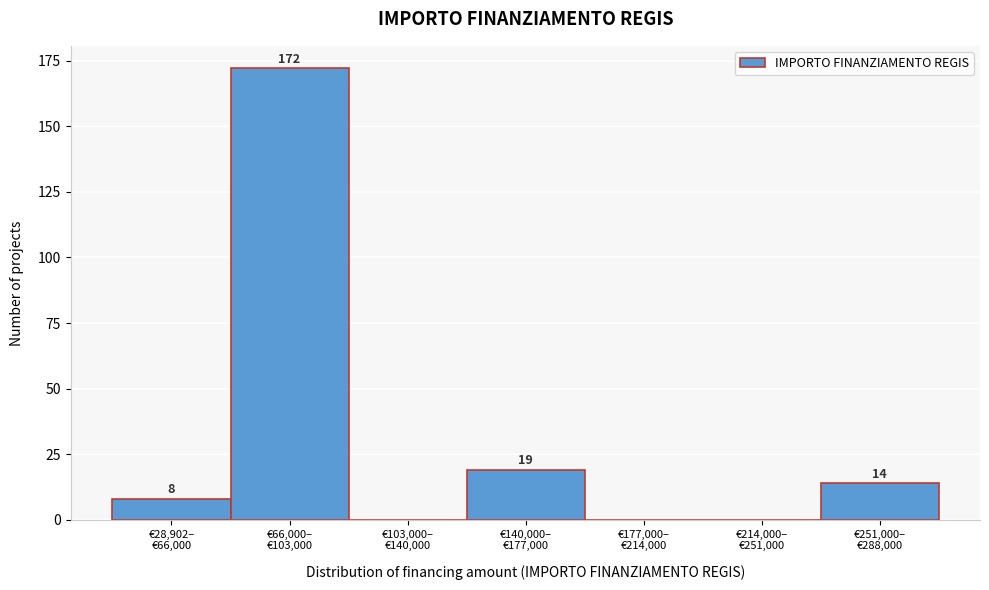

What is the sum of all values?

213